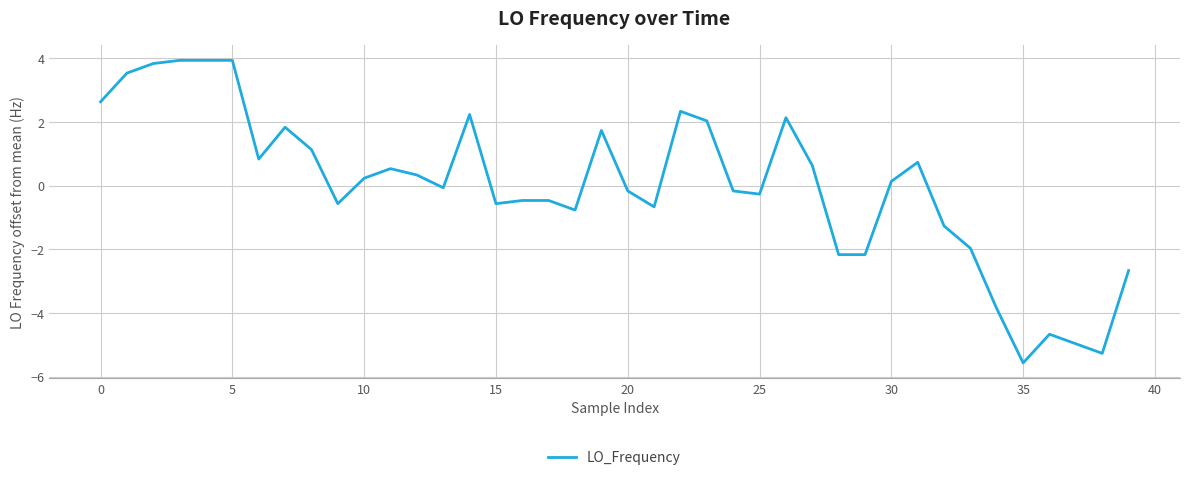

What is the minimum value shown in the chart?

-5.6